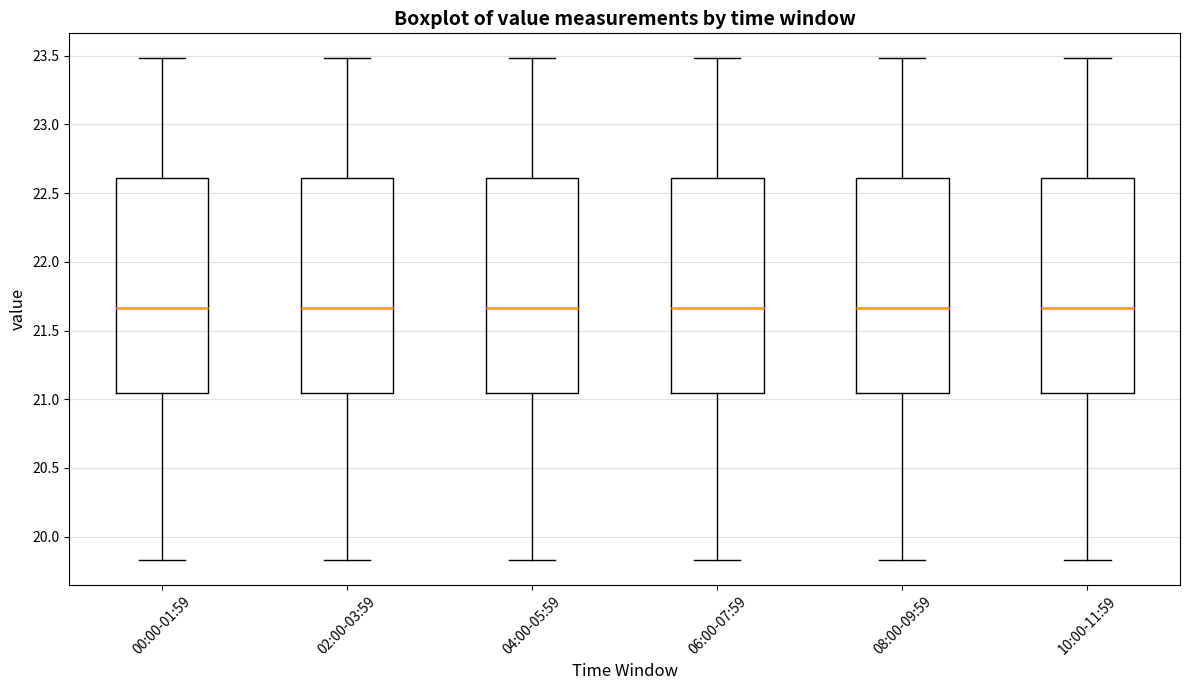

Where does the upper whisker of the box for 00:00-01:59 end on the y-axis? The values are not printed on the chart, so give them approximately, as read against the axis.

23.50